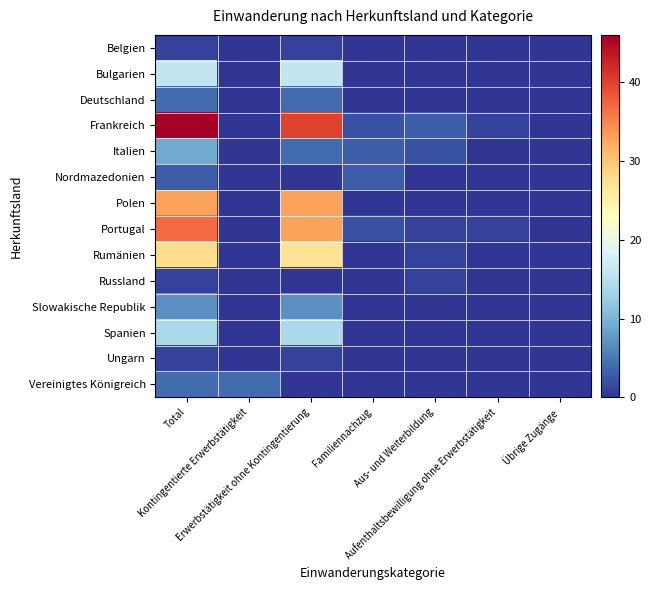

Reading left to right, what are all the values shown in this chart?

Belgien: Total=1	Kontingentierte Erwerbstätigkeit=0	Erwerbstätigkeit ohne Kontingentierung=1	Familiennachzug=0	Aus- und Weiterbildung=0	Aufenthaltsbewilligung ohne Erwerbstätigkeit=0	Übrige Zugänge=0
Bulgarien: Total=16	Kontingentierte Erwerbstätigkeit=0	Erwerbstätigkeit ohne Kontingentierung=16	Familiennachzug=0	Aus- und Weiterbildung=0	Aufenthaltsbewilligung ohne Erwerbstätigkeit=0	Übrige Zugänge=0
Deutschland: Total=4	Kontingentierte Erwerbstätigkeit=0	Erwerbstätigkeit ohne Kontingentierung=4	Familiennachzug=0	Aus- und Weiterbildung=0	Aufenthaltsbewilligung ohne Erwerbstätigkeit=0	Übrige Zugänge=0
Frankreich: Total=46	Kontingentierte Erwerbstätigkeit=0	Erwerbstätigkeit ohne Kontingentierung=40	Familiennachzug=2	Aus- und Weiterbildung=3	Aufenthaltsbewilligung ohne Erwerbstätigkeit=1	Übrige Zugänge=0
Italien: Total=9	Kontingentierte Erwerbstätigkeit=0	Erwerbstätigkeit ohne Kontingentierung=4	Familiennachzug=3	Aus- und Weiterbildung=2	Aufenthaltsbewilligung ohne Erwerbstätigkeit=0	Übrige Zugänge=0
Nordmazedonien: Total=3	Kontingentierte Erwerbstätigkeit=0	Erwerbstätigkeit ohne Kontingentierung=0	Familiennachzug=3	Aus- und Weiterbildung=0	Aufenthaltsbewilligung ohne Erwerbstätigkeit=0	Übrige Zugänge=0
Polen: Total=33	Kontingentierte Erwerbstätigkeit=0	Erwerbstätigkeit ohne Kontingentierung=33	Familiennachzug=0	Aus- und Weiterbildung=0	Aufenthaltsbewilligung ohne Erwerbstätigkeit=0	Übrige Zugänge=0
Portugal: Total=37	Kontingentierte Erwerbstätigkeit=0	Erwerbstätigkeit ohne Kontingentierung=33	Familiennachzug=2	Aus- und Weiterbildung=1	Aufenthaltsbewilligung ohne Erwerbstätigkeit=1	Übrige Zugänge=0
Rumänien: Total=28	Kontingentierte Erwerbstätigkeit=0	Erwerbstätigkeit ohne Kontingentierung=27	Familiennachzug=0	Aus- und Weiterbildung=1	Aufenthaltsbewilligung ohne Erwerbstätigkeit=0	Übrige Zugänge=0
Russland: Total=1	Kontingentierte Erwerbstätigkeit=0	Erwerbstätigkeit ohne Kontingentierung=0	Familiennachzug=0	Aus- und Weiterbildung=1	Aufenthaltsbewilligung ohne Erwerbstätigkeit=0	Übrige Zugänge=0
Slowakische Republik: Total=7	Kontingentierte Erwerbstätigkeit=0	Erwerbstätigkeit ohne Kontingentierung=7	Familiennachzug=0	Aus- und Weiterbildung=0	Aufenthaltsbewilligung ohne Erwerbstätigkeit=0	Übrige Zugänge=0
Spanien: Total=14	Kontingentierte Erwerbstätigkeit=0	Erwerbstätigkeit ohne Kontingentierung=14	Familiennachzug=0	Aus- und Weiterbildung=0	Aufenthaltsbewilligung ohne Erwerbstätigkeit=0	Übrige Zugänge=0
Ungarn: Total=1	Kontingentierte Erwerbstätigkeit=0	Erwerbstätigkeit ohne Kontingentierung=1	Familiennachzug=0	Aus- und Weiterbildung=0	Aufenthaltsbewilligung ohne Erwerbstätigkeit=0	Übrige Zugänge=0
Vereinigtes Königreich: Total=4	Kontingentierte Erwerbstätigkeit=4	Erwerbstätigkeit ohne Kontingentierung=0	Familiennachzug=0	Aus- und Weiterbildung=0	Aufenthaltsbewilligung ohne Erwerbstätigkeit=0	Übrige Zugänge=0